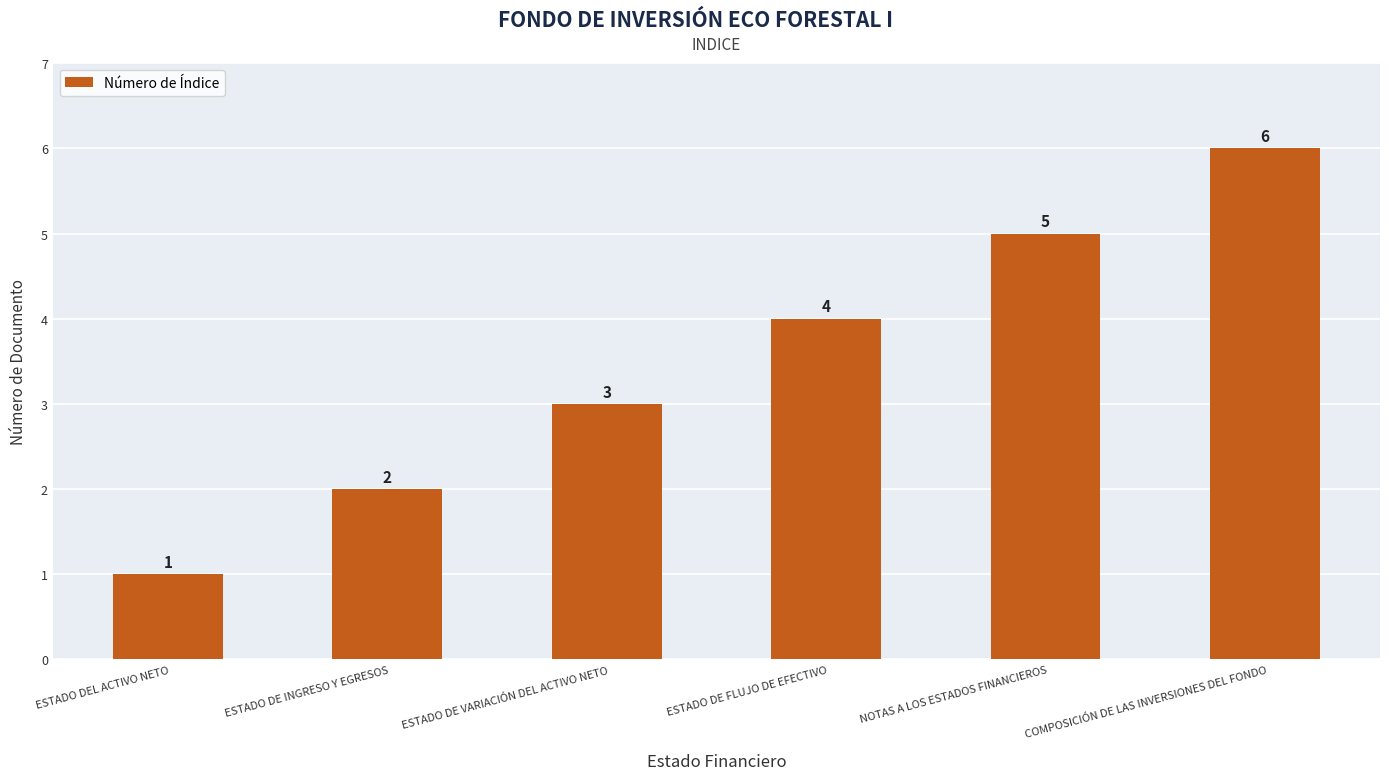

How many data points are less than 4?

3